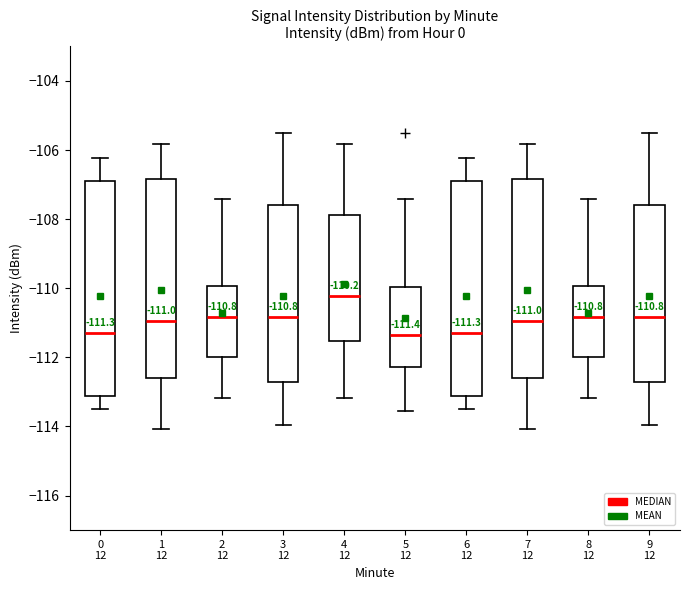

Which box has the highest median line?

4 12